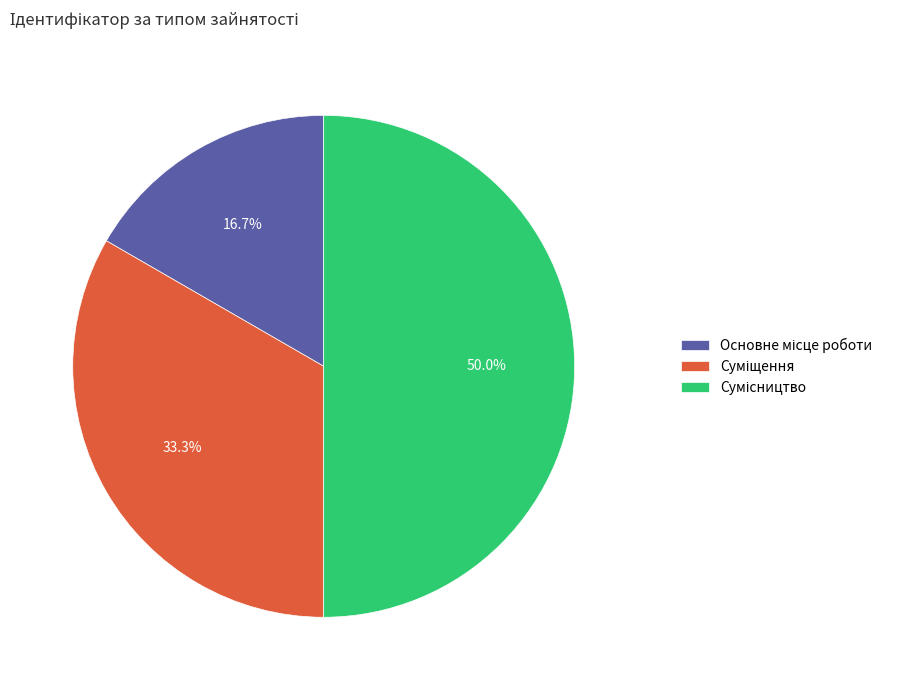

Is it true that Основне місце роботи is 28% of the pie?

False